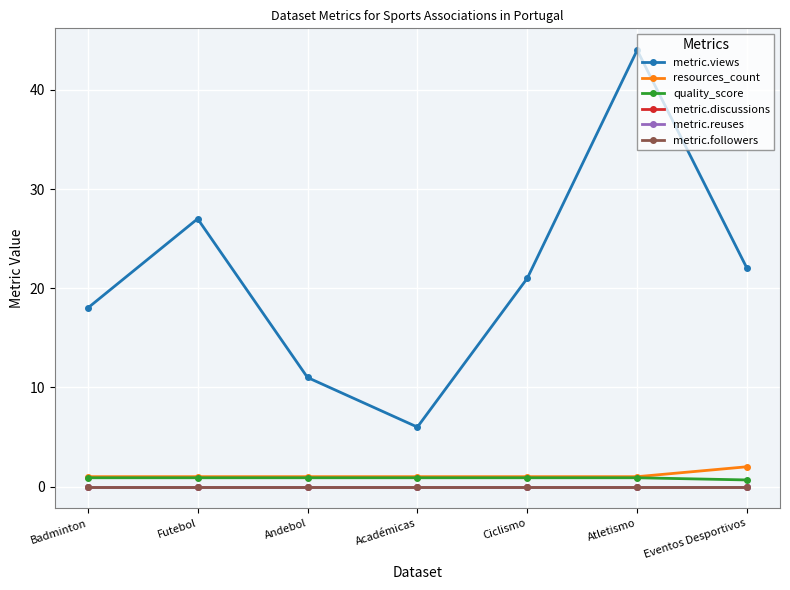

True or false: metric.reuses has more than 1 points higher than both neighbors.

False